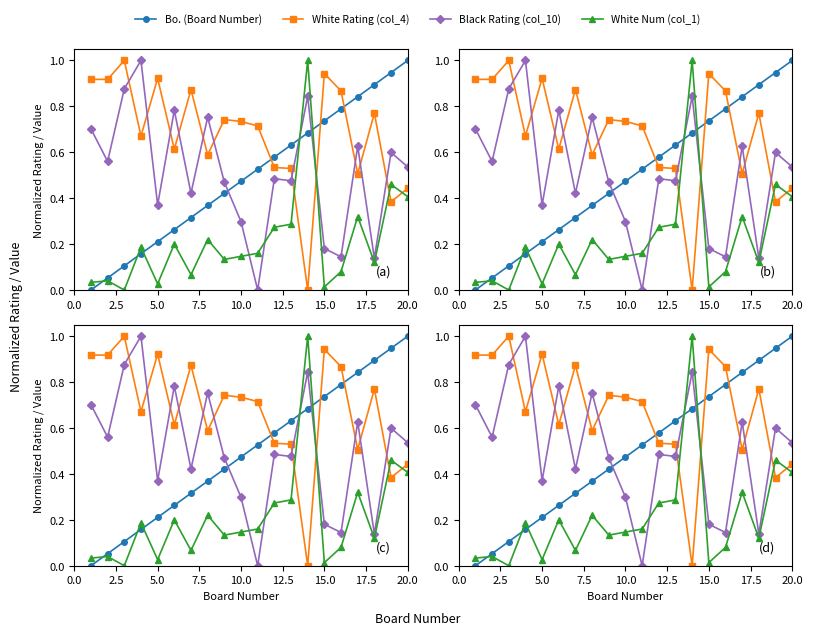

After their last crossing, which series has the higher values: Black Rating (col_10) or White Rating (col_4)?

Black Rating (col_10)